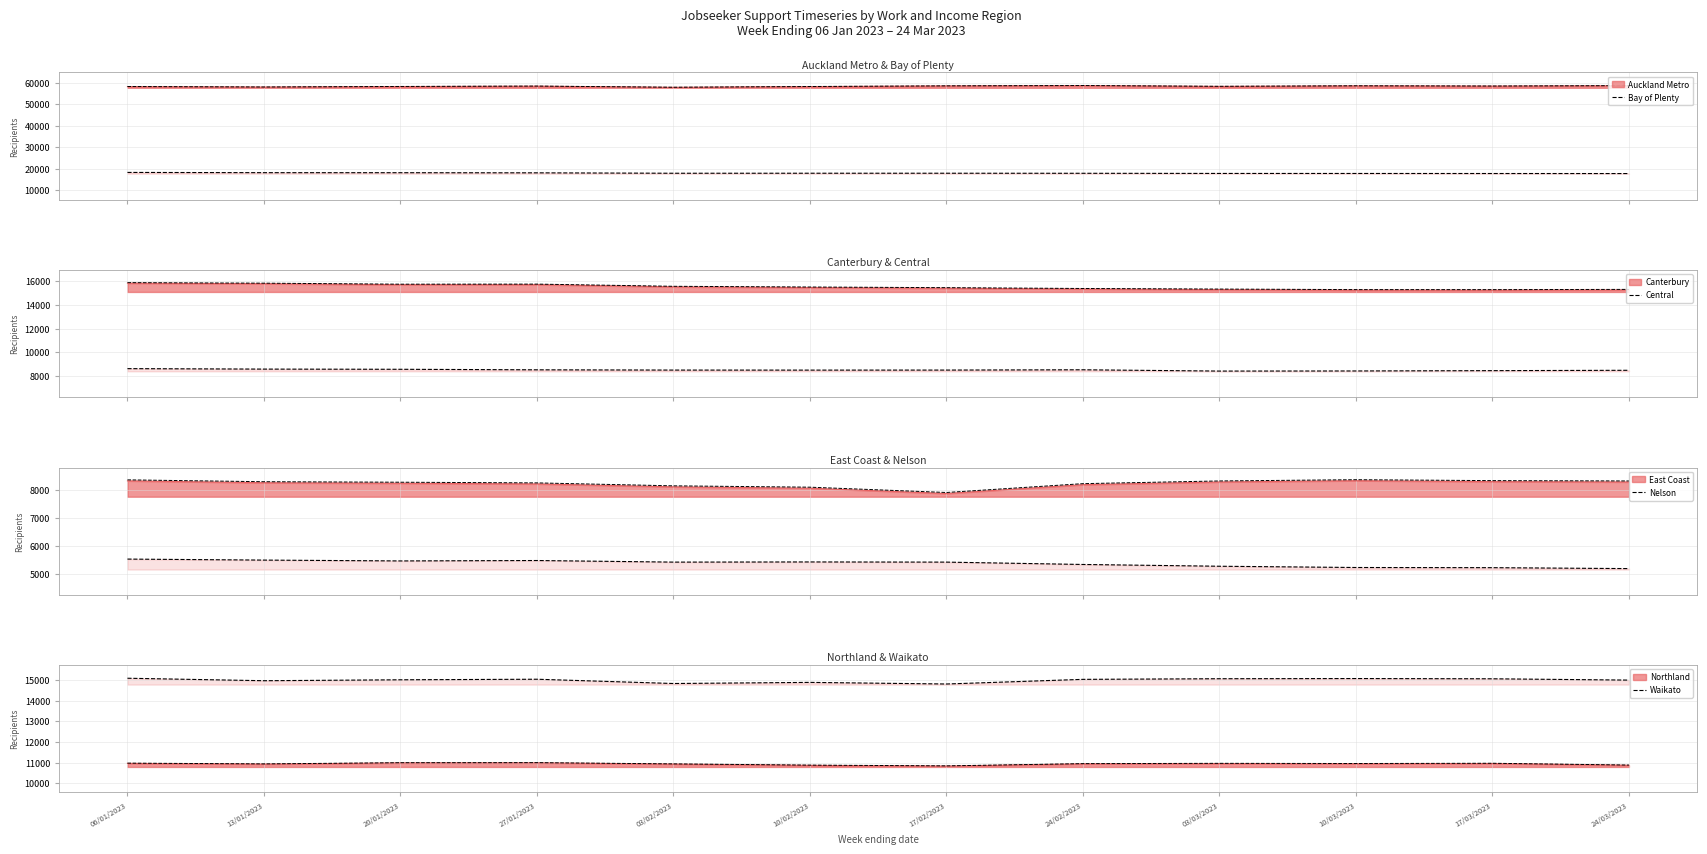

Which series has the largest total across all categories?

Bay of Plenty